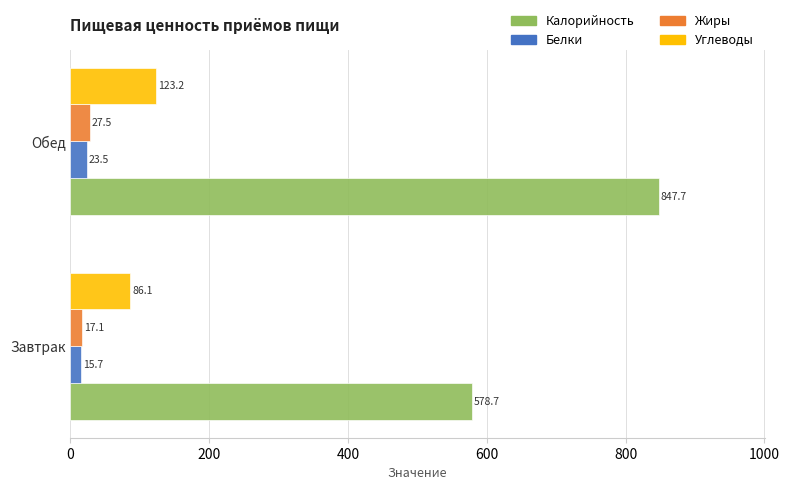

At which label is Углеводы closest to 104?

Завтрак